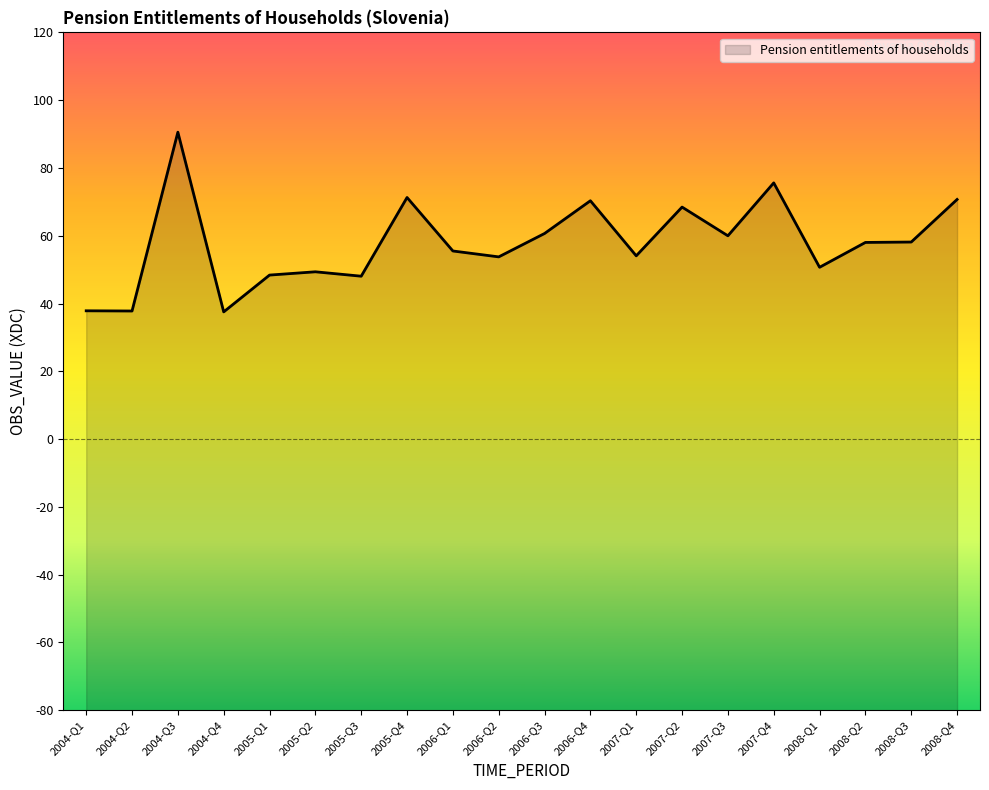

Reading right to left, transcribe all the data shown in this chart.

70.7	58.1	58.0	50.7	75.6	60.0	68.5	54.1	70.3	60.7	53.8	55.5	71.3	48.1	49.4	48.4	37.5	90.5	37.8	37.9